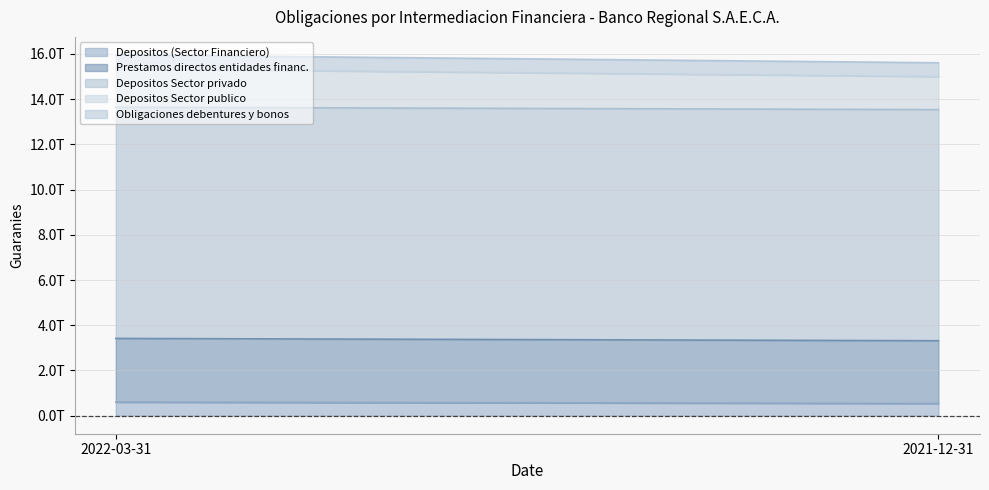

How many values in the Prestamos directos entidades financ. series are below 2814720211476?

1